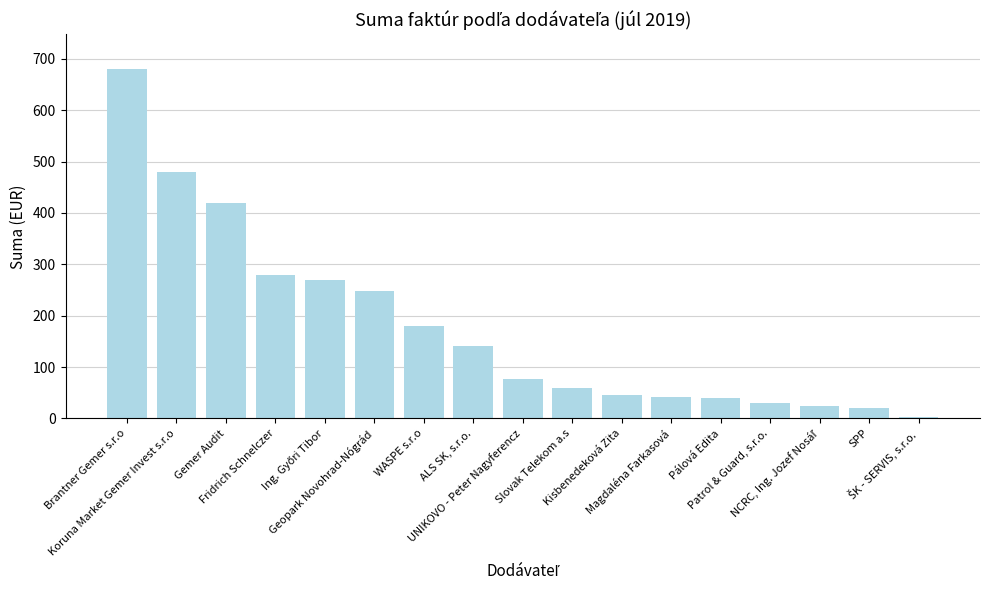

True or false: the data shows 210.2 at ALS SK, s.r.o..

False